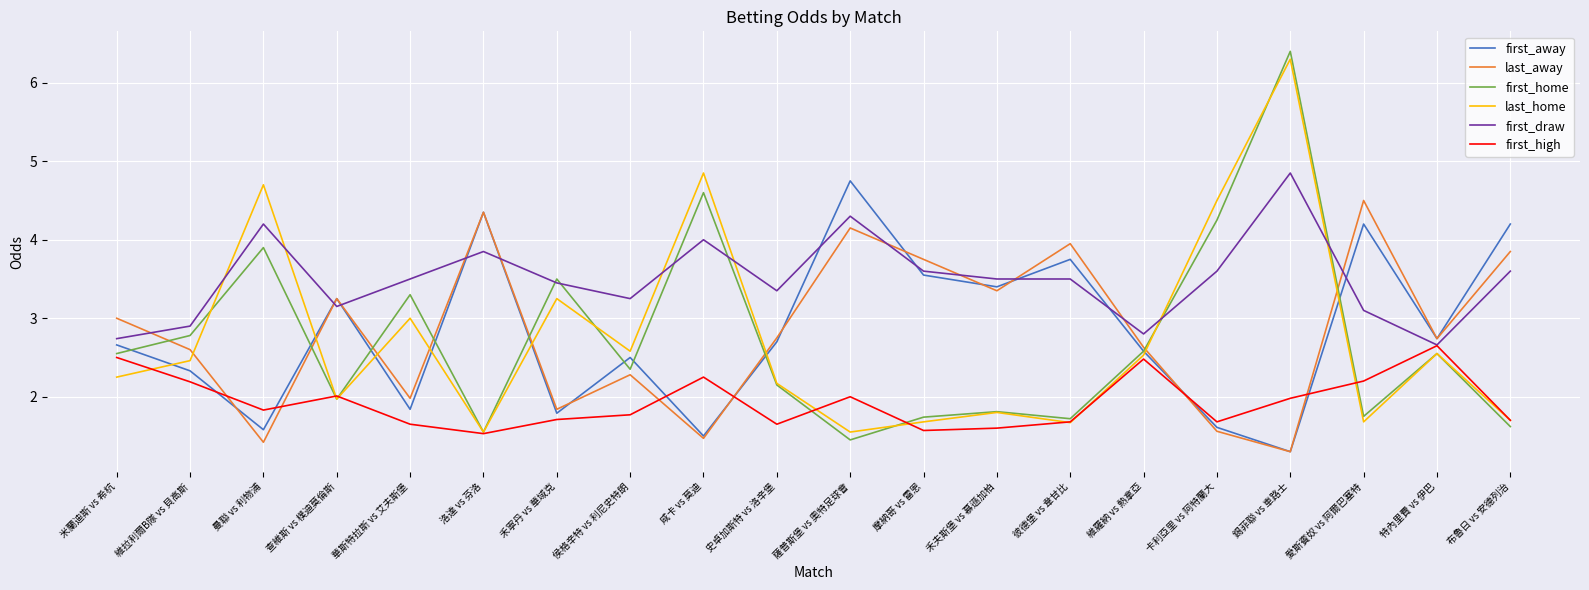

True or false: last_away and first_draw cross at least once.

True